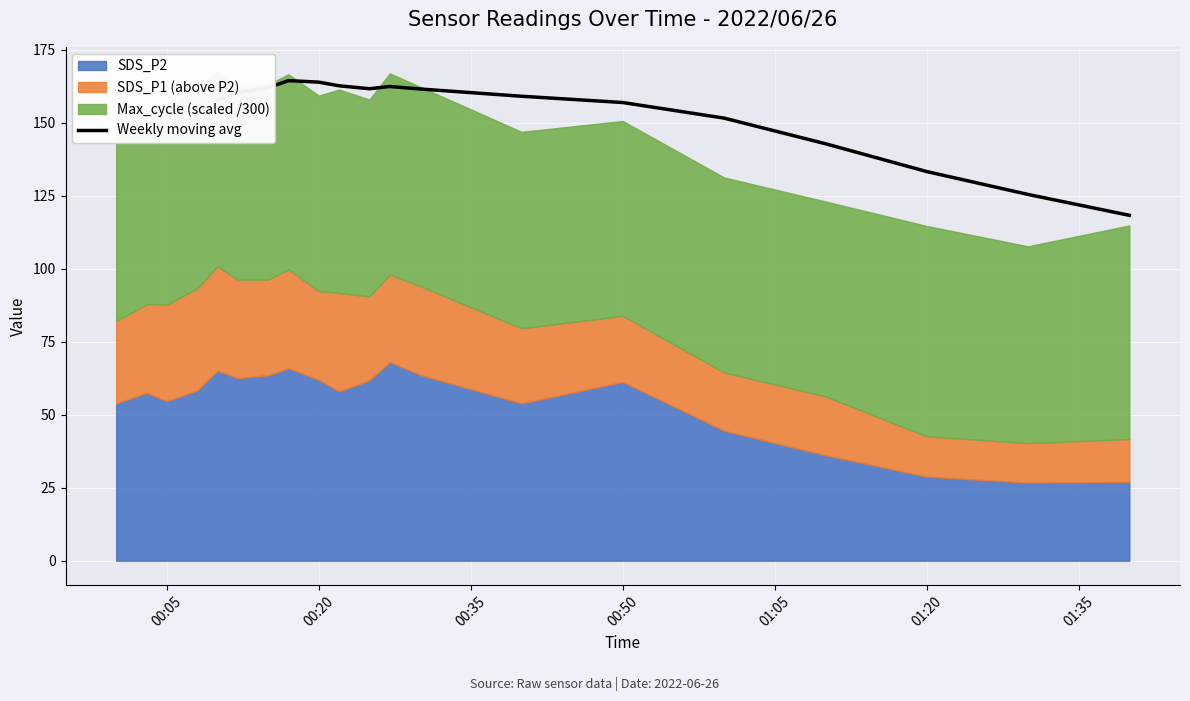

Count the number of values greater than 160.

8